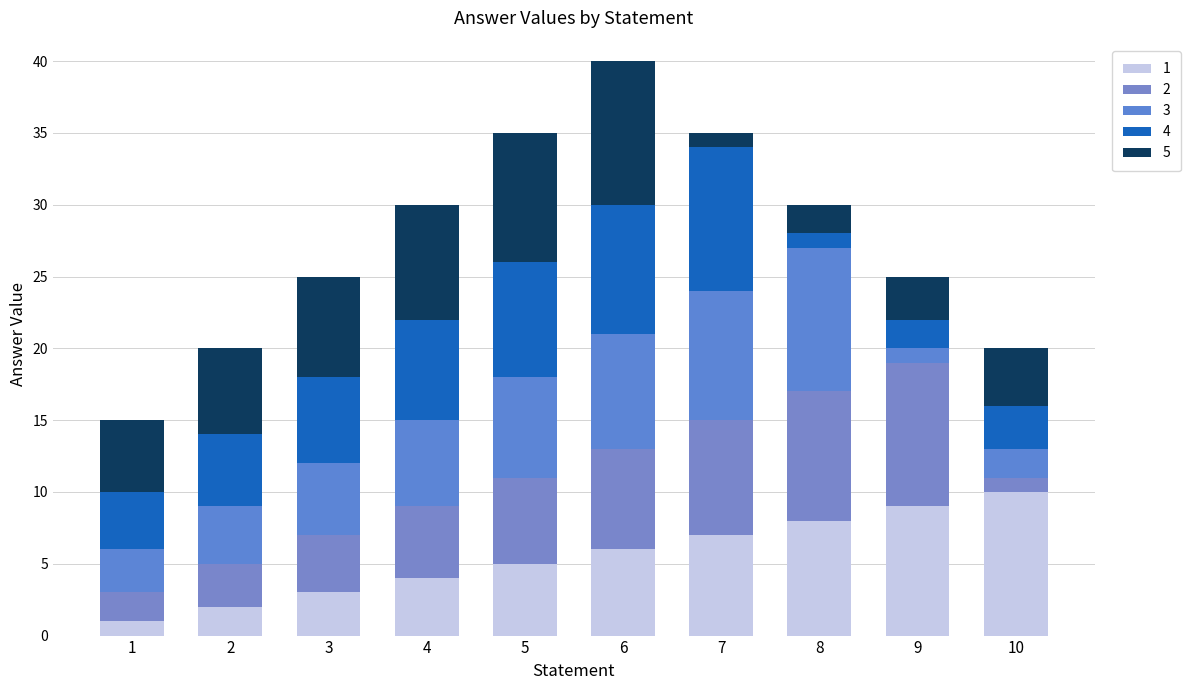

What is the difference between the 1 values at 10 and 9?

1